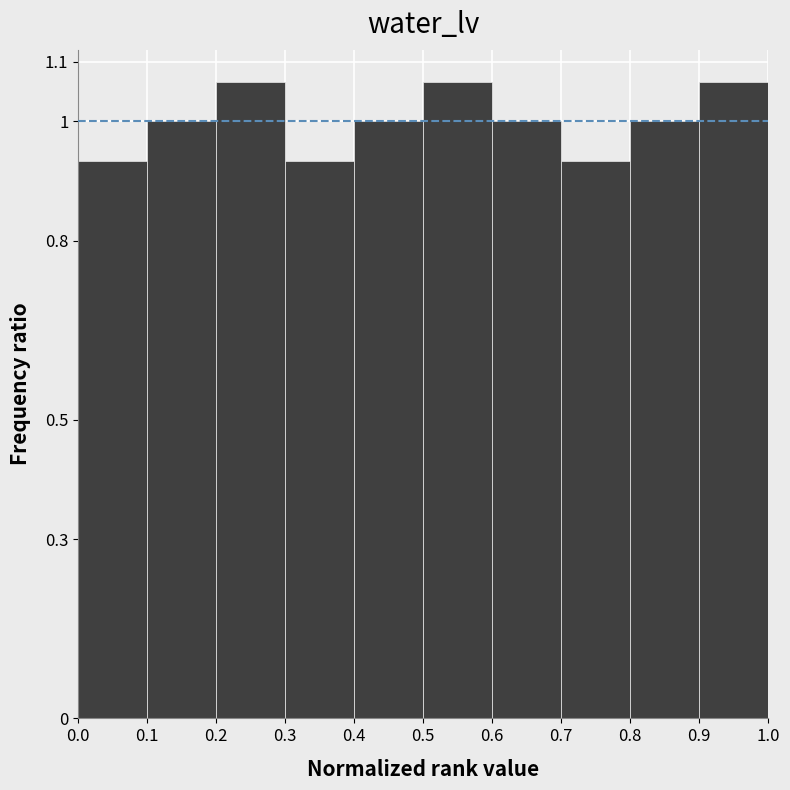

Reading left to right, transcribe this chart: for each bar, give the range it covers on the x-axis and its height. The values are not printed on the chart, so give them approximately, as read against the axis.

0.0 to 0.1: 0.93
0.1 to 0.2: 1.00
0.2 to 0.3: 1.07
0.3 to 0.4: 0.93
0.4 to 0.5: 1.00
0.5 to 0.6: 1.07
0.6 to 0.7: 1.00
0.7 to 0.8: 0.93
0.8 to 0.9: 1.00
0.9 to 1.0: 1.07